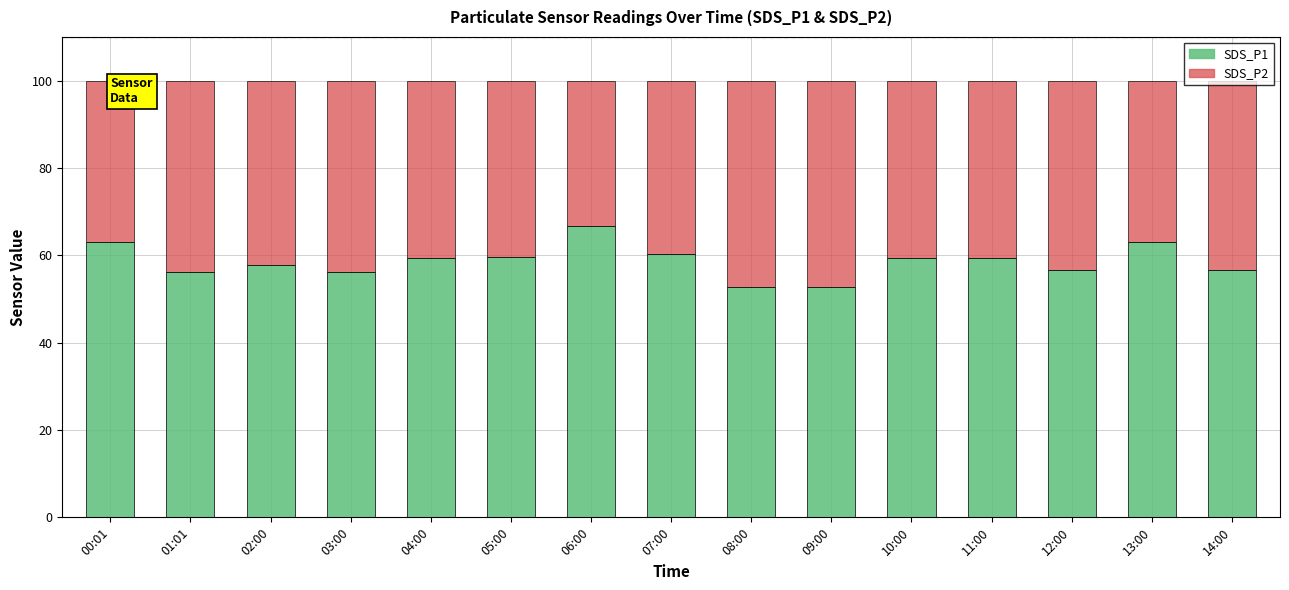

What is the minimum value for SDS_P1?

52.7